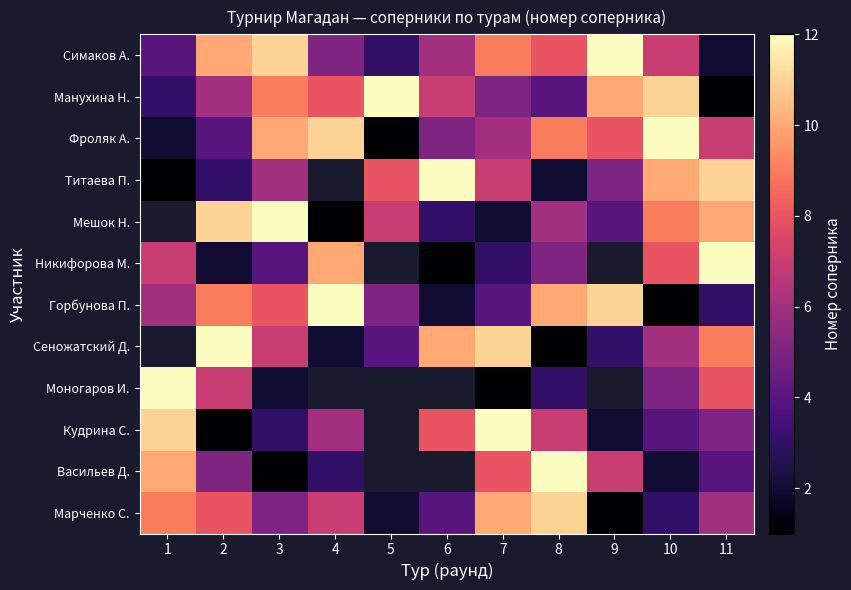

The value of row_11 at 5 is 2.0. True or false?

True